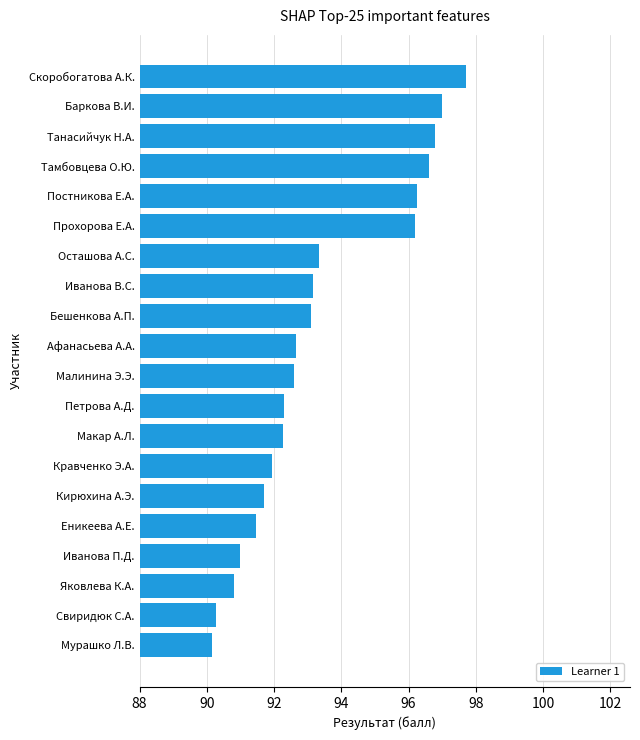

The value at Яковлева К.А. is 121.1. True or false?

False